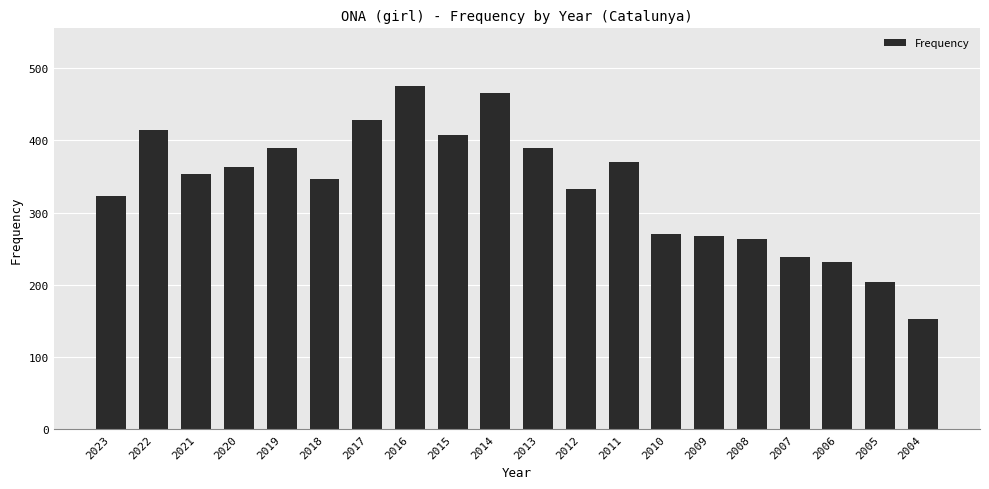

What is the value of the 17th bar from the left?

239